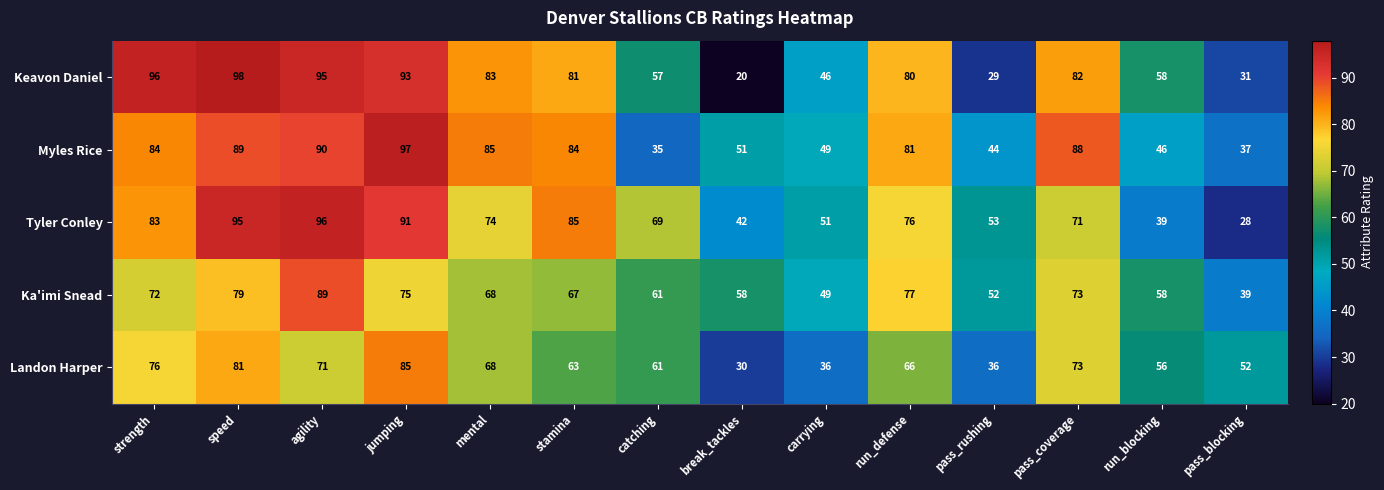

Which category has the highest value across all series?

speed